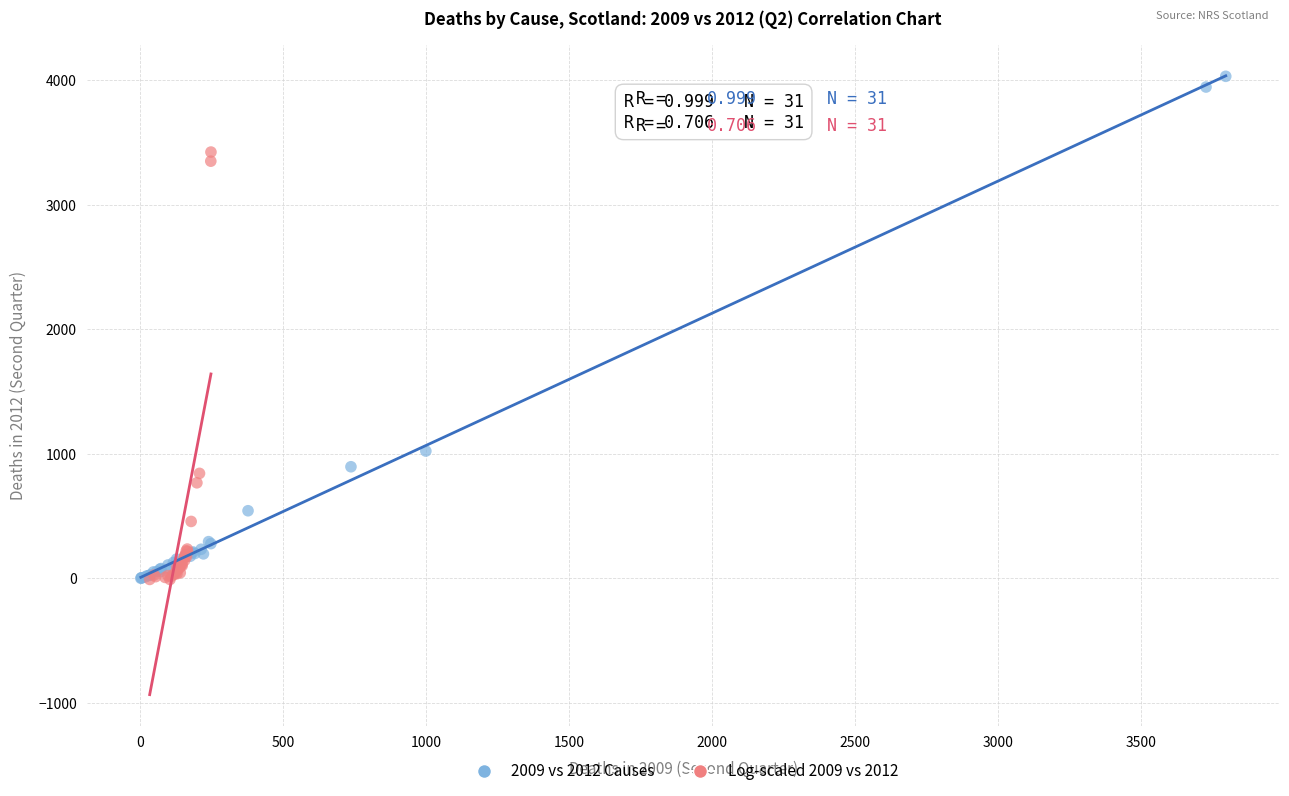

Which series has the largest Y range (max minus min)?

2009 vs 2012 Causes